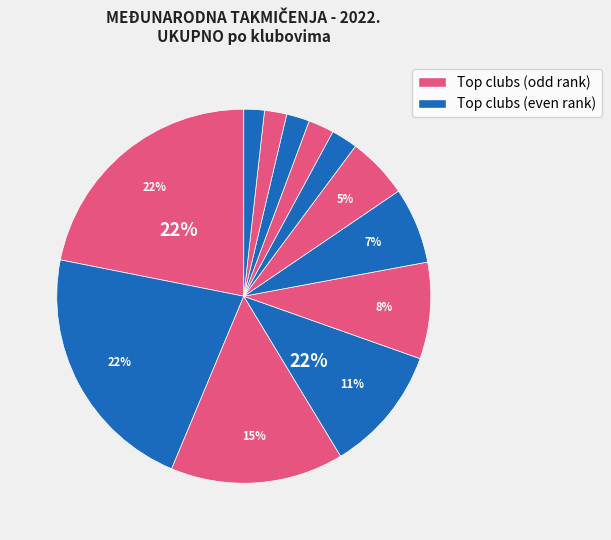

How many segments does this pie chart have?

12